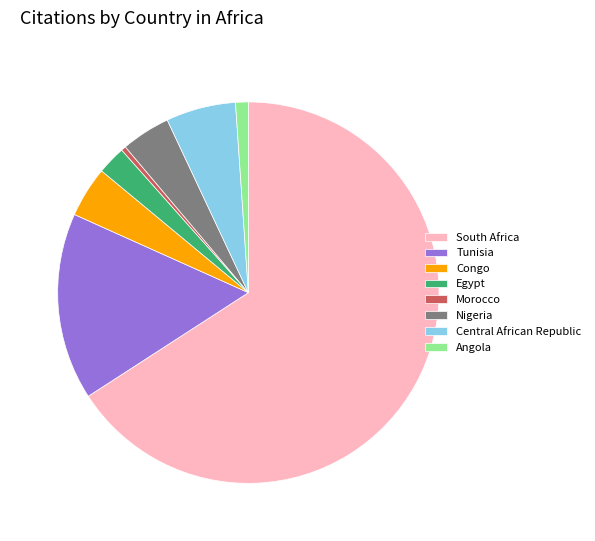

Which category accounts for the majority?

South Africa